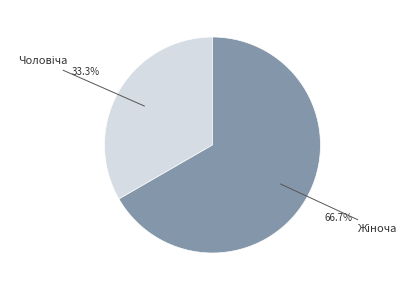

Does any single category account for the majority?

Yes